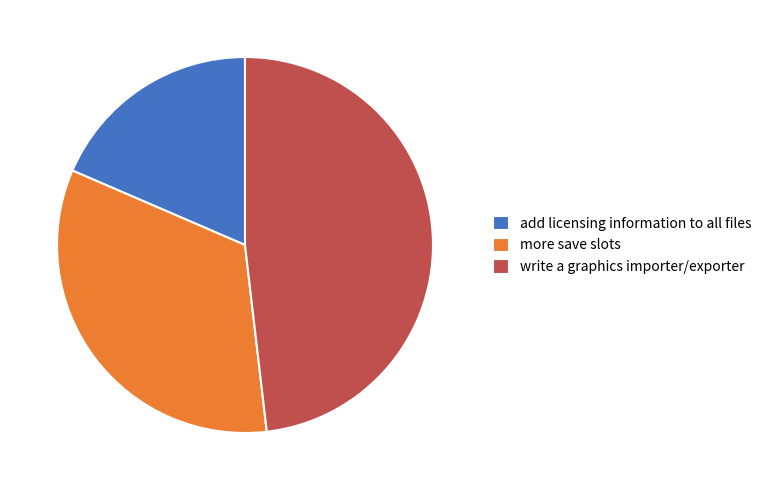

Count the number of slices in the pie.

3